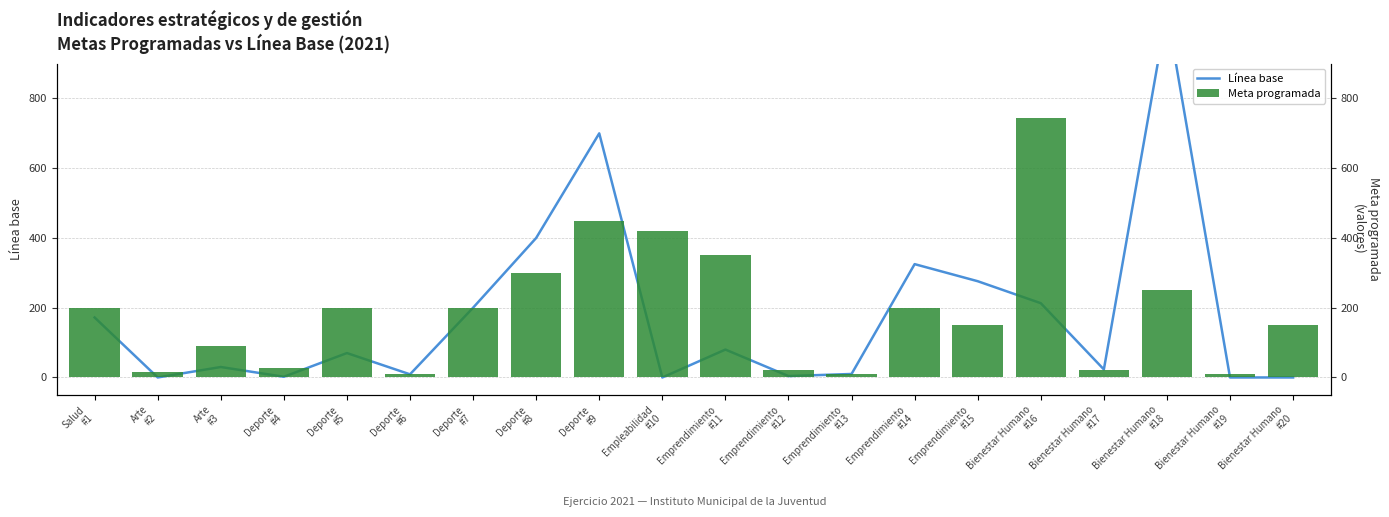

At how many categories does at least one series exceed 721?

2